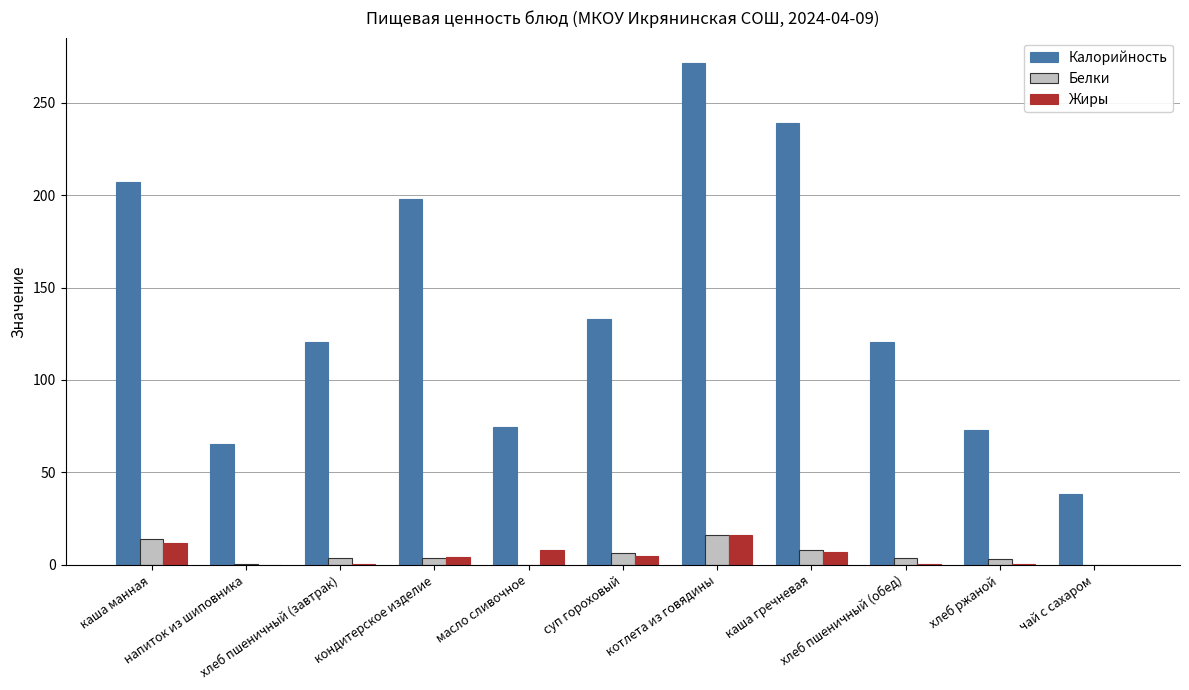

Which series has the largest total across all categories?

Калорийность